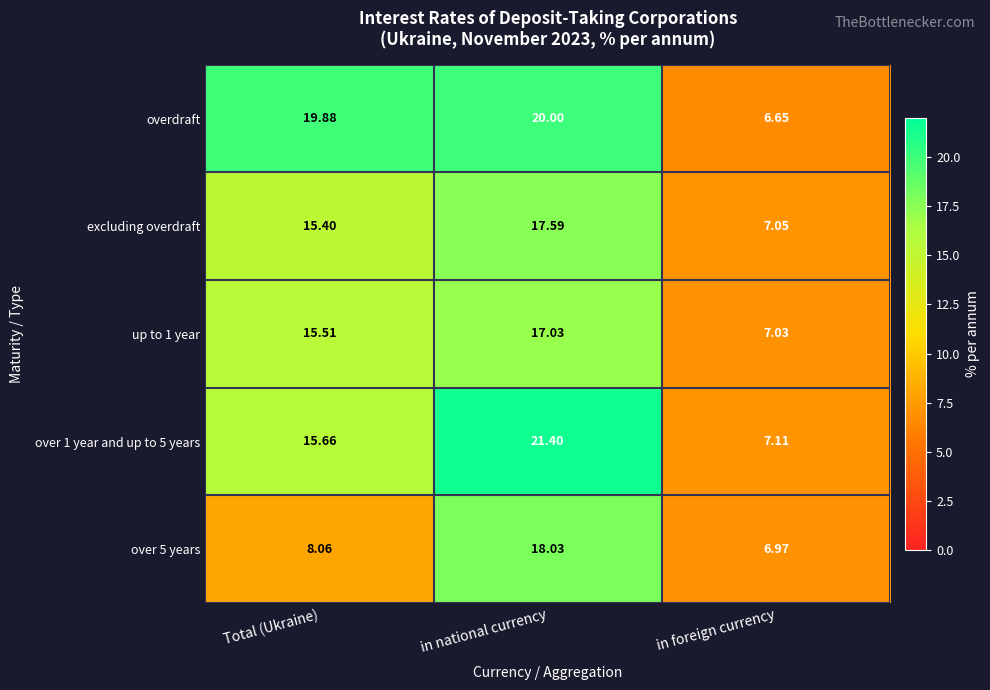

Which label corresponds to the smallest value in the chart?

in foreign currency